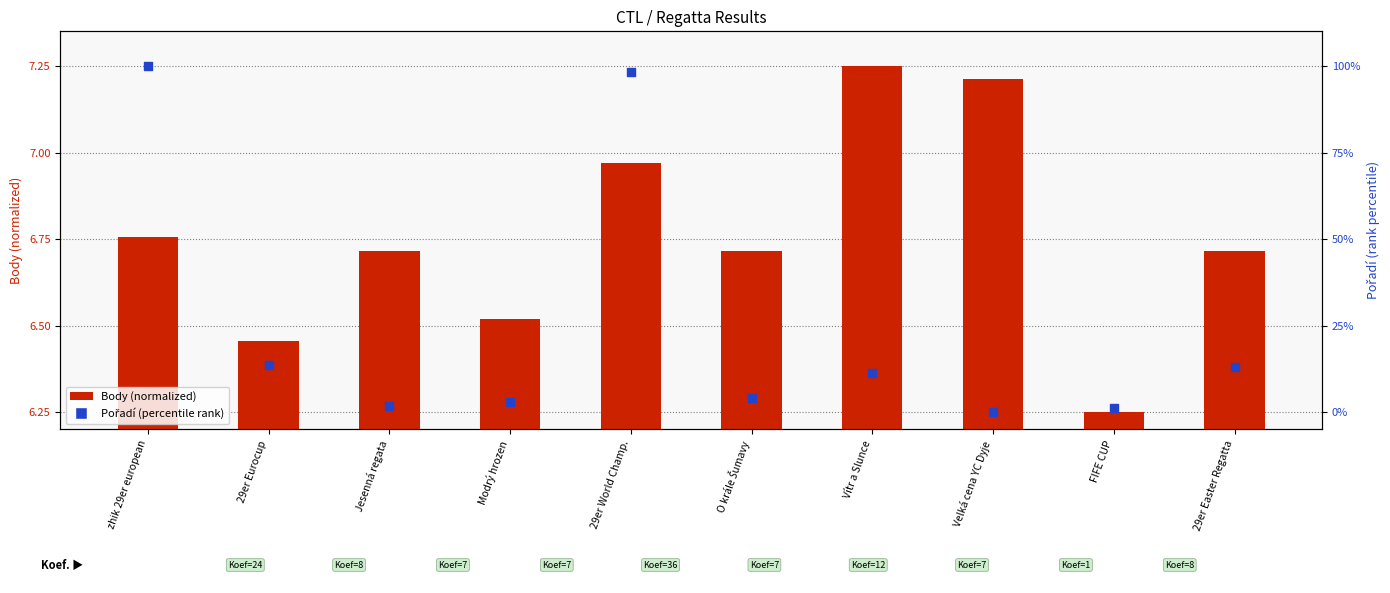

Is the value of Body (normalized) at 29er World Champ. greater than the value of Pořadí (percentile) at zhik 29er european?

No